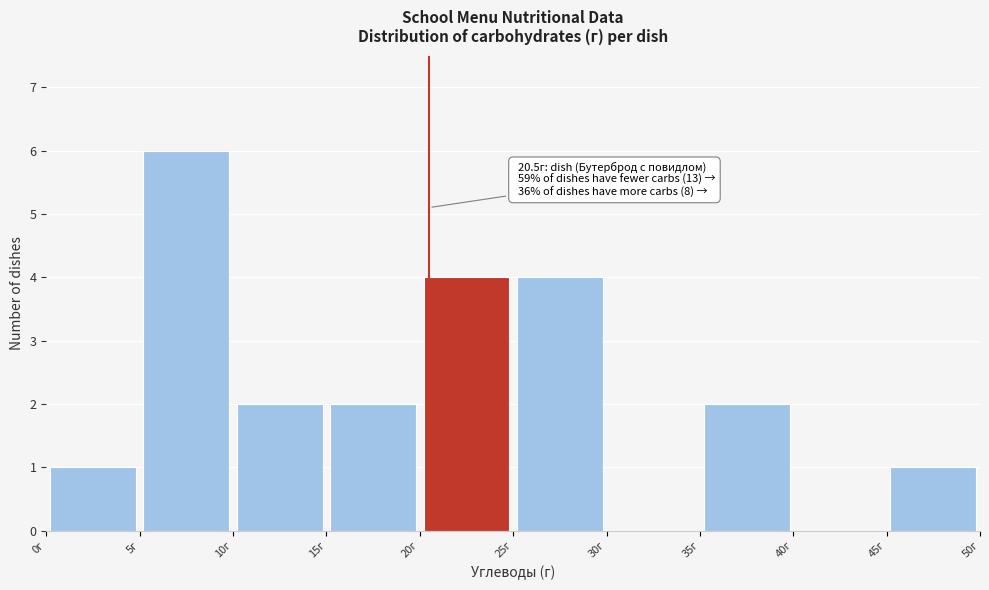

Which range on the x-axis has the tallest bar?

5 to 10